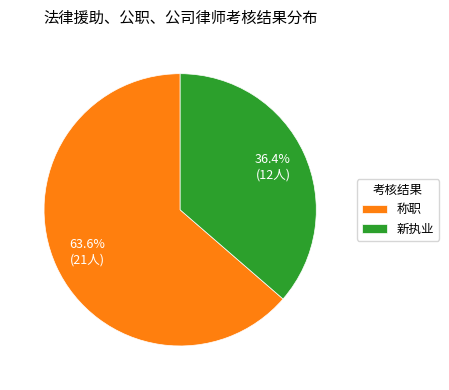

How many segments does this pie chart have?

2